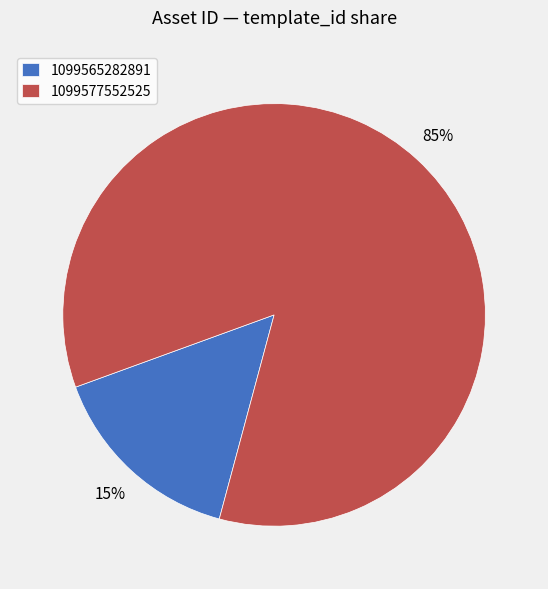

To the nearest percent, what is the average slice percentage?

50%